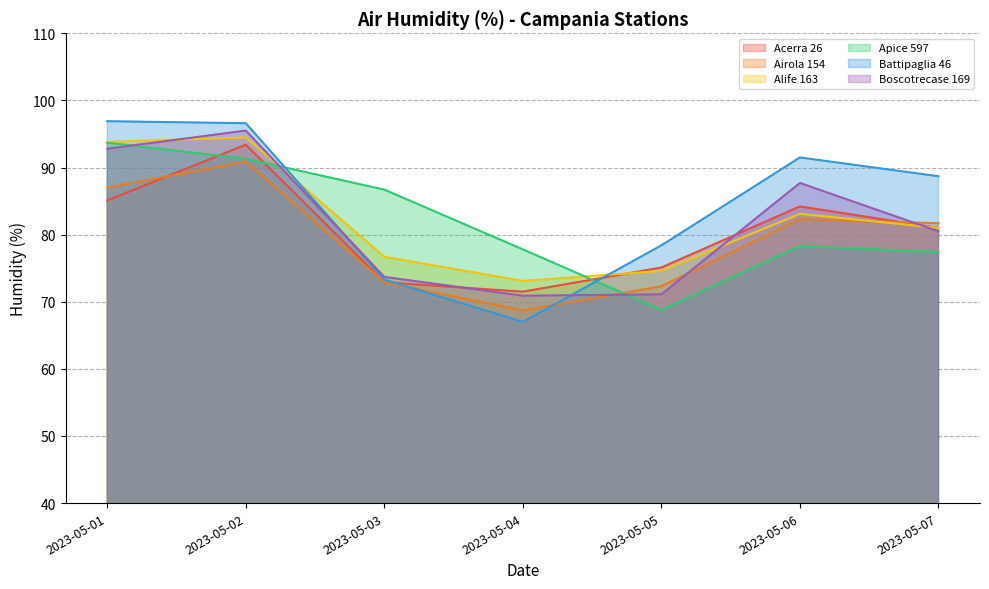

Reading left to right, what are all the values shown in this chart?

Acerra 26: 85.1	93.4	72.9	71.5	75.1	84.2	81.0
Airola 154: 87.0	90.9	72.9	68.7	72.3	82.3	81.7
Alife 163: 93.8	94.5	76.7	73.1	74.6	83.1	81.0
Apice 597: 93.7	91.3	86.7	77.8	68.8	78.3	77.4
Battipaglia 46: 96.9	96.6	73.3	67.0	78.4	91.5	88.7
Boscotrecase 169: 92.8	95.5	73.7	70.9	71.1	87.7	80.5